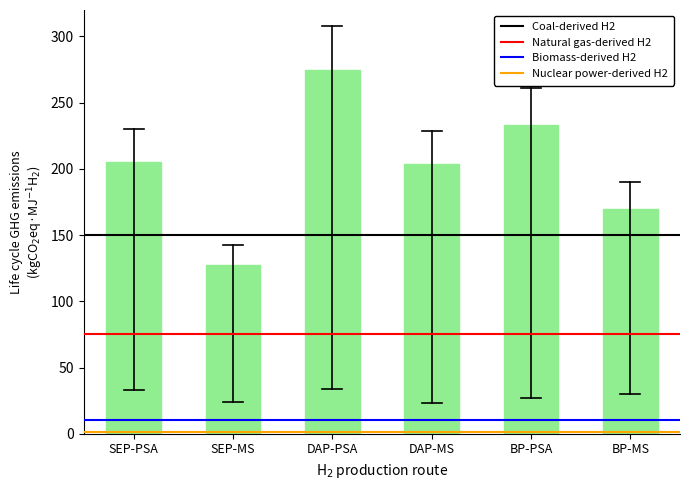

What is the label of the 2nd bar from the right?

BP-PSA